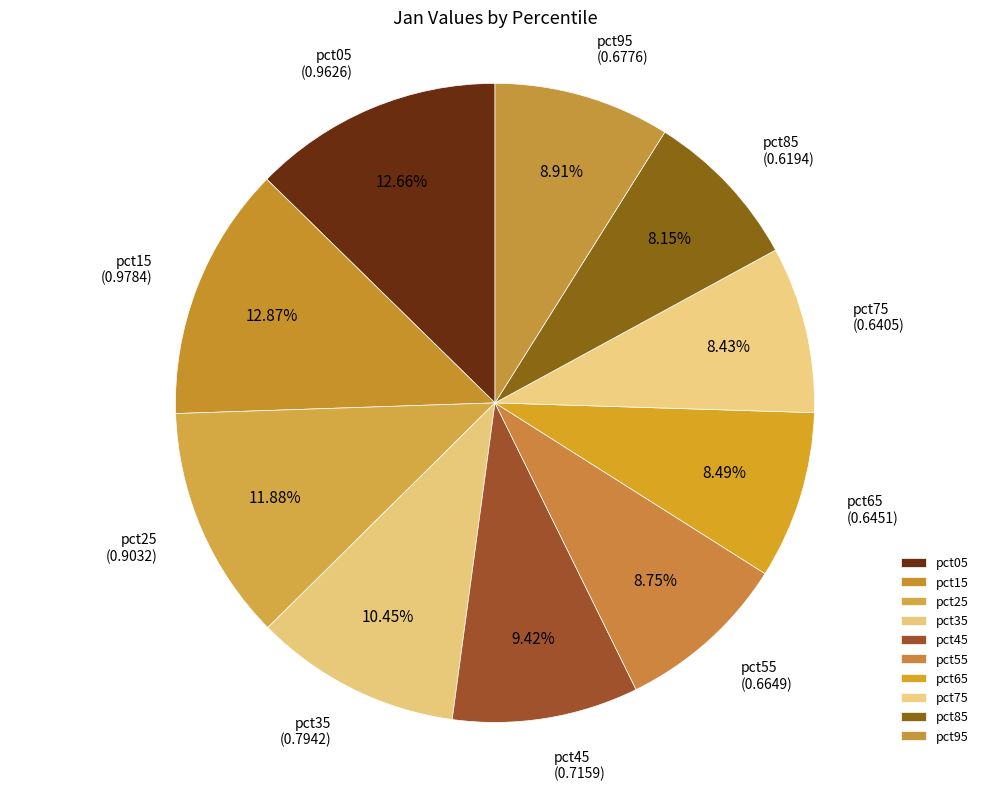

Is there a majority slice in this chart?

No